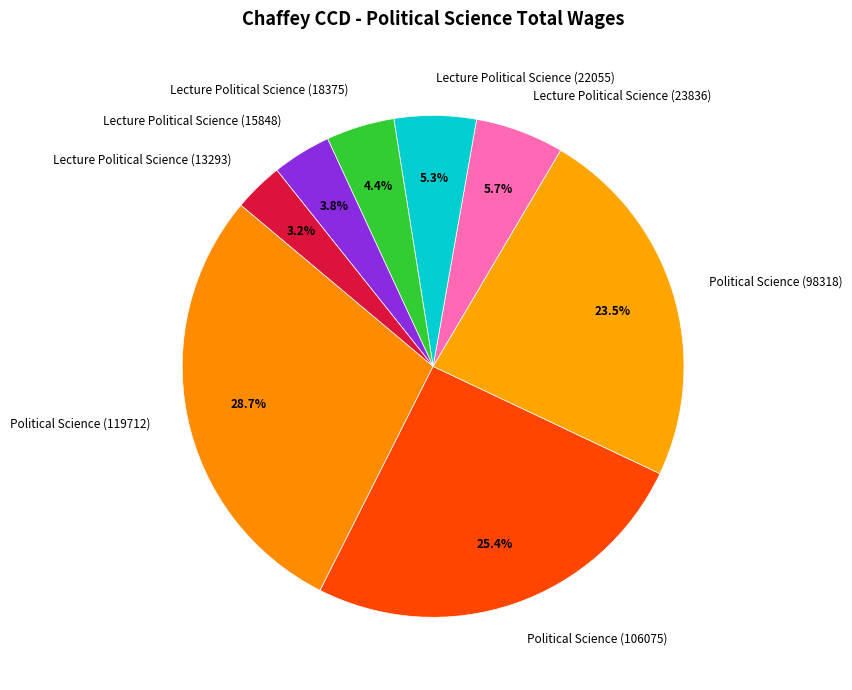

How many segments does this pie chart have?

8